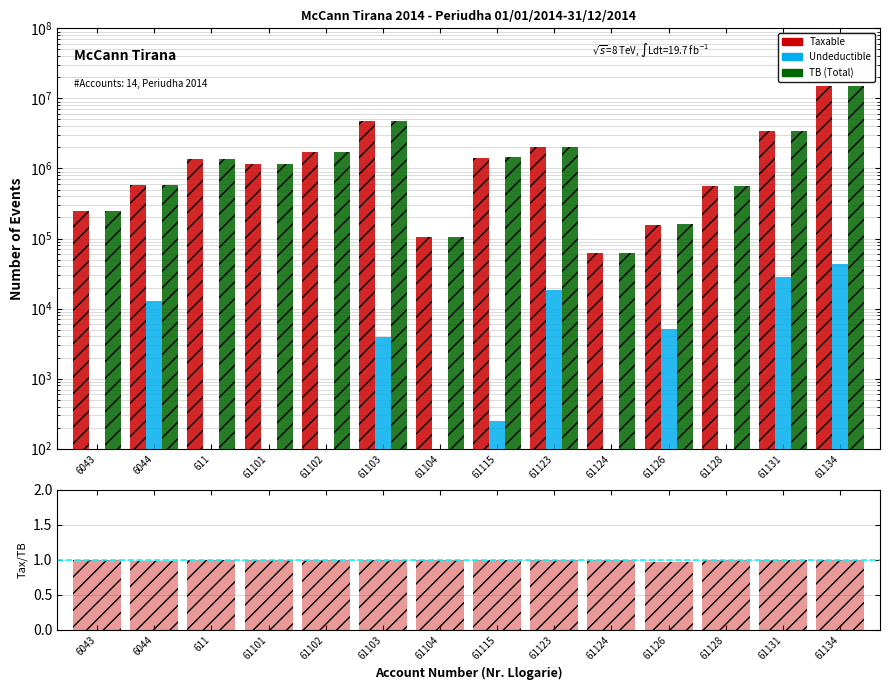

The TB (Total) series shows 61813.2 at 61124. True or false?

True